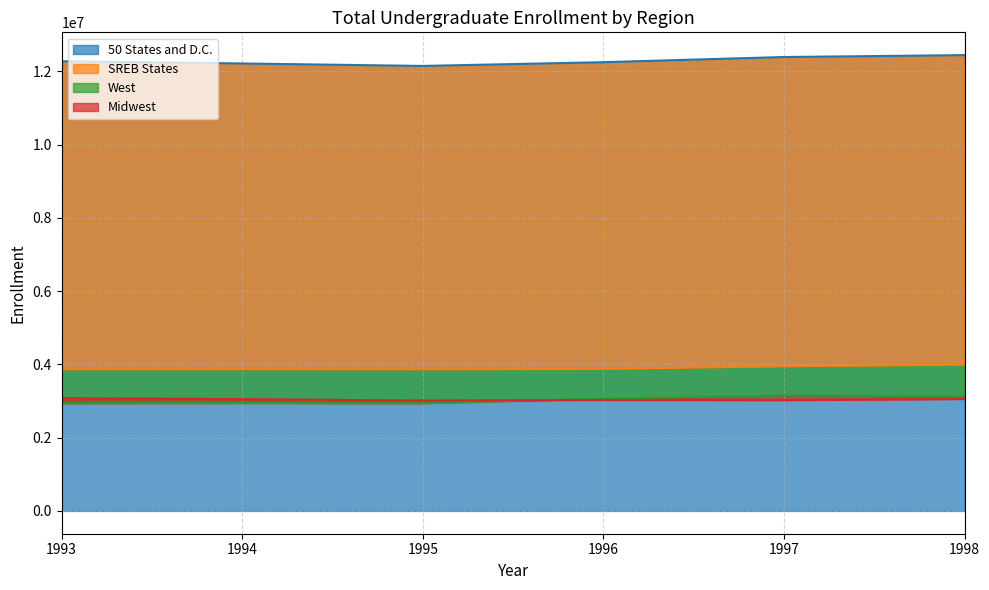

What is the value of the SREB States point at the 6th from the left?

3991706